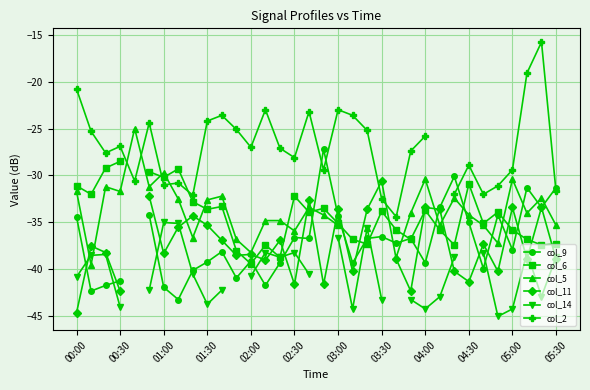

How many times do col_2 and col_6 cross each other?

2